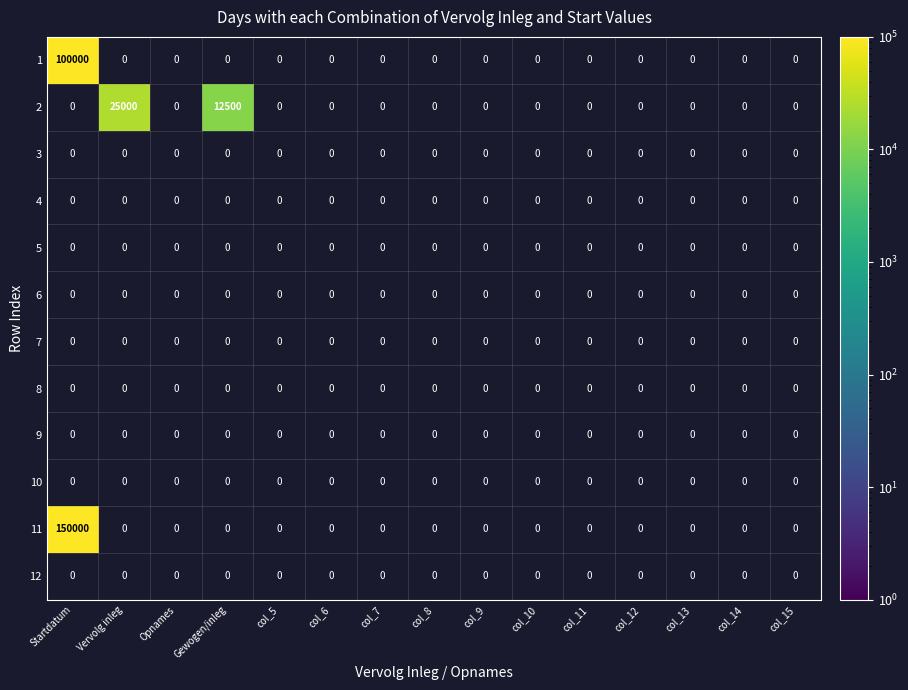

Where is 1 nearest to the value 100000?

Startdatum